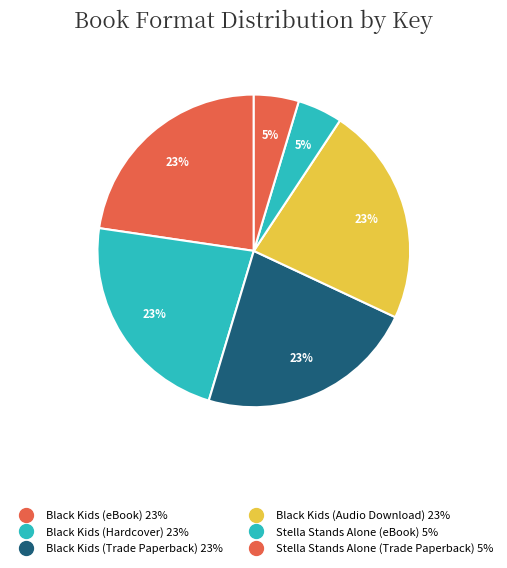

Does Black Kids (Audio Download) represent more than half of the total?

No